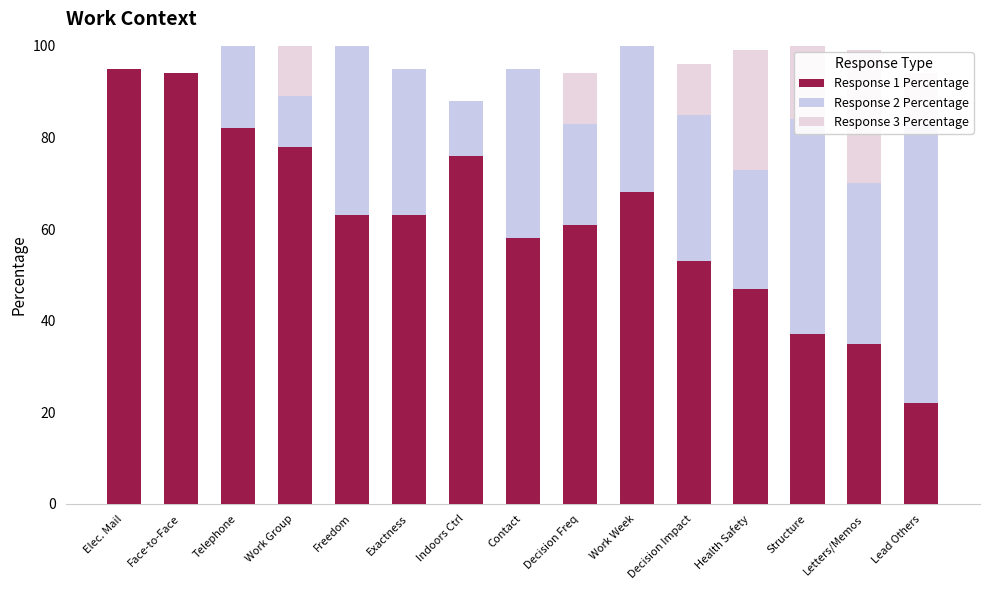

Between Work Group and Face-to-Face, which is larger?

Face-to-Face